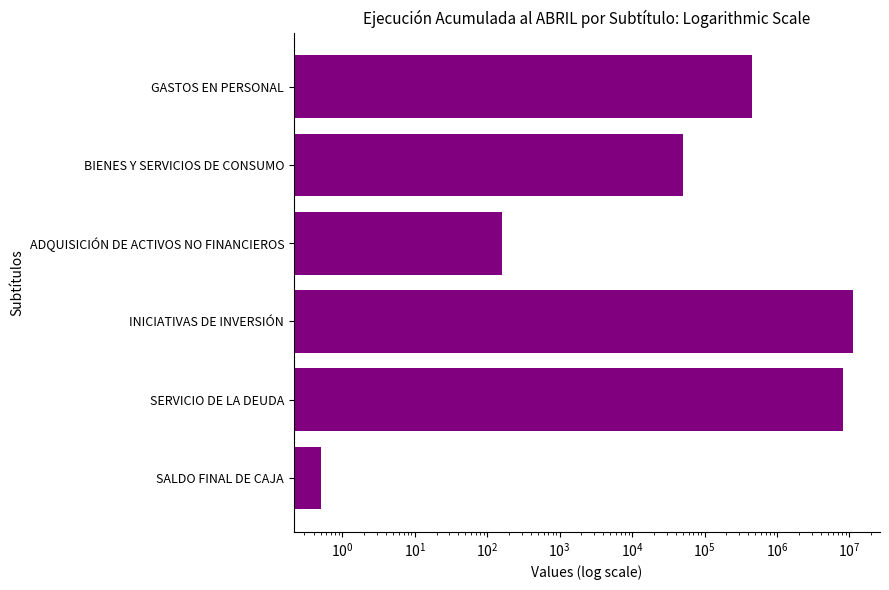

What is the value of the 5th bar from the left?

8095229.0